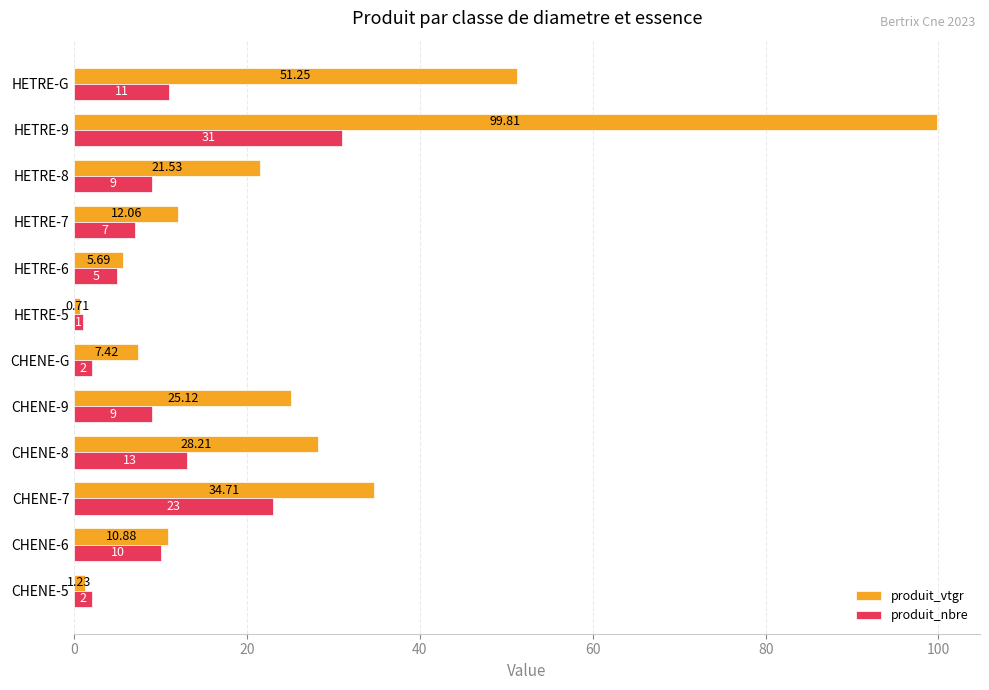

Which series changed the most between CHENE-G and HETRE-5?

produit_vtgr